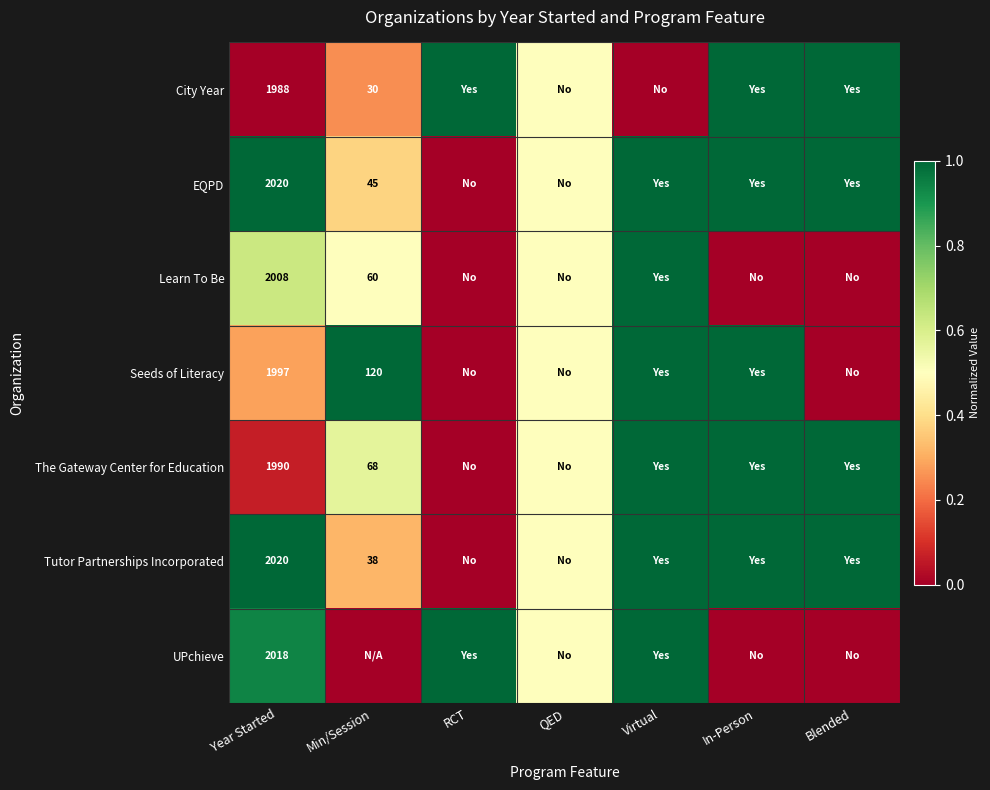

The Tutor Partnerships Incorporated series shows 3547.4 at Year Started. True or false?

False